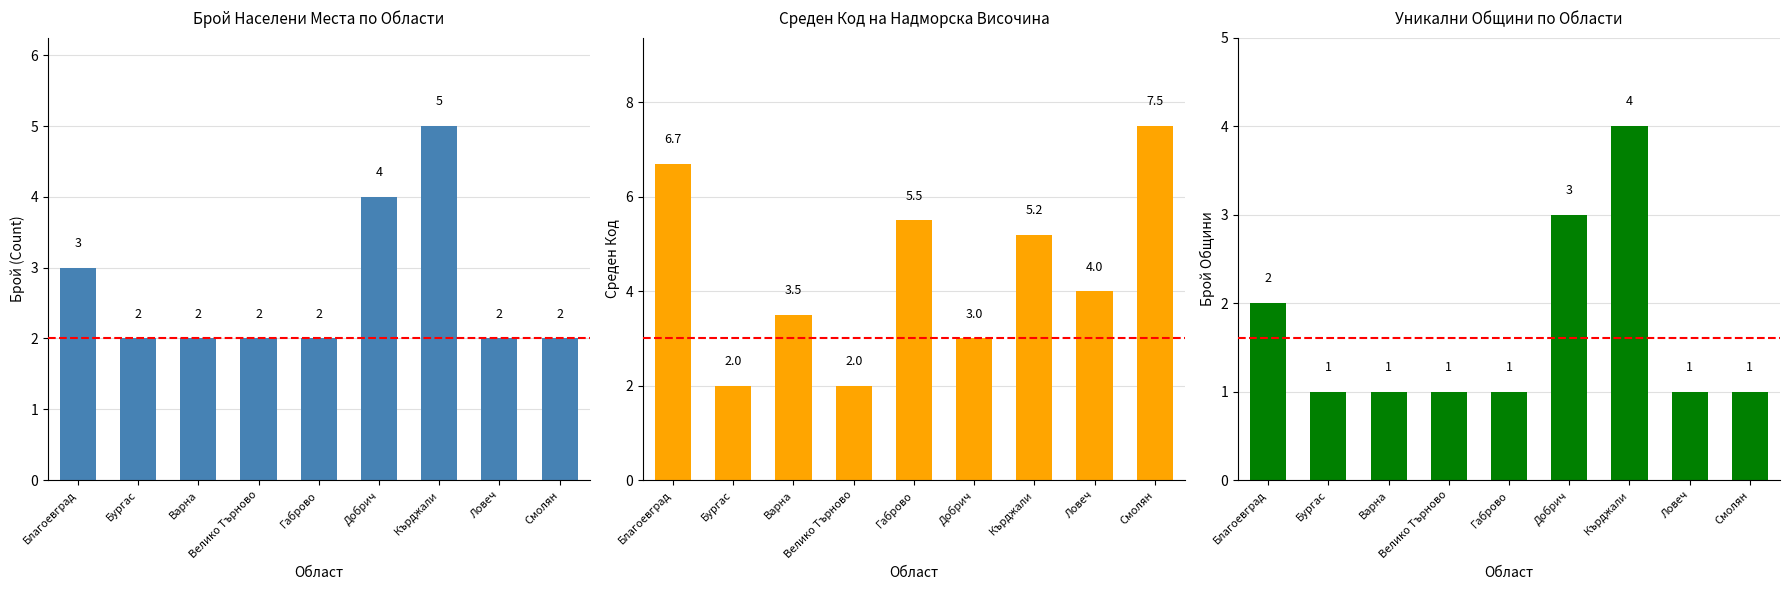

The Среден Код на Надморска Височина series shows 3.5 at Варна. True or false?

True